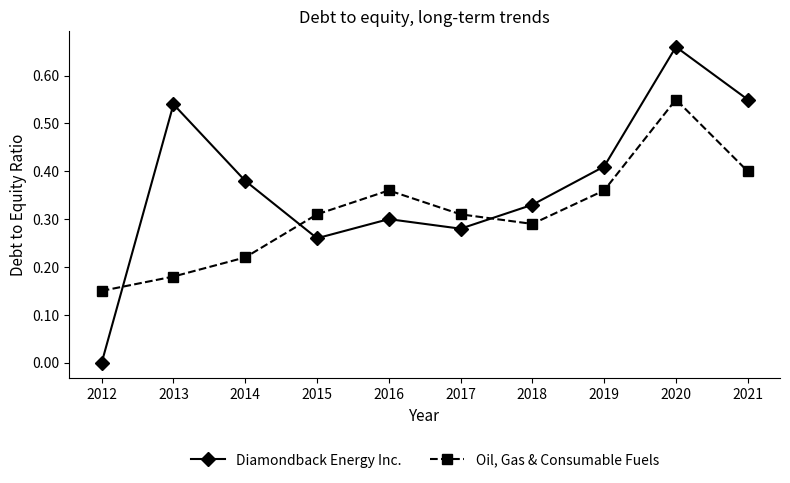

Which category has the lowest value in the Oil, Gas & Consumable Fuels series?

2012